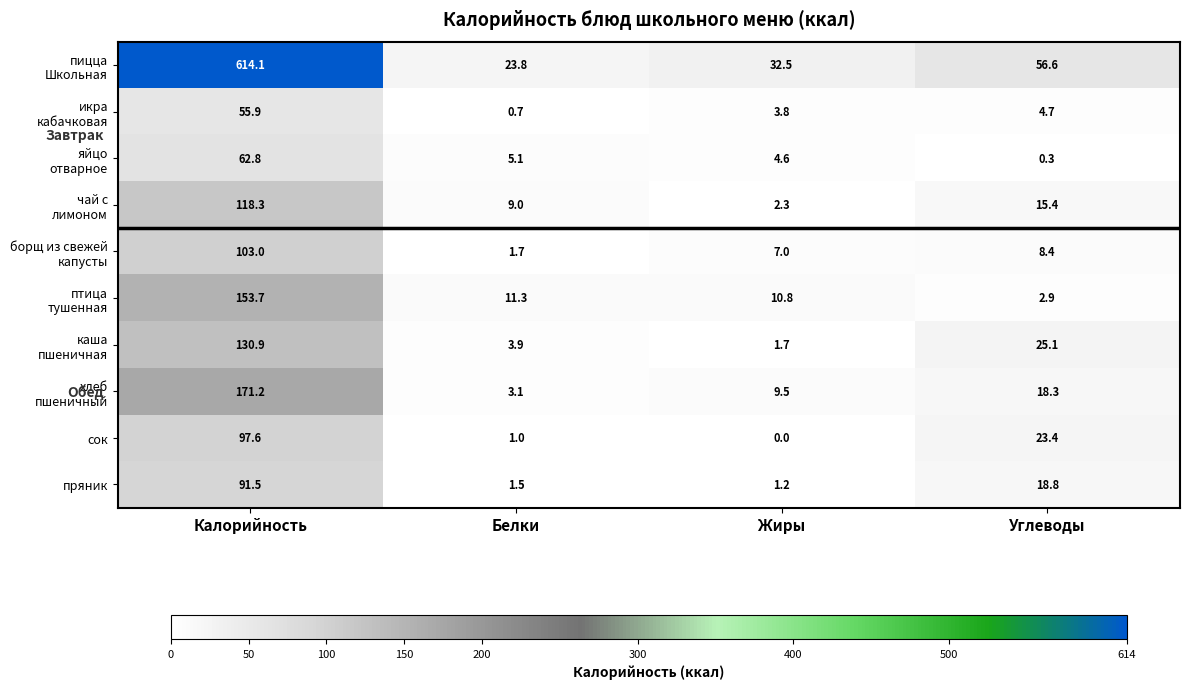

At which label is пряник closest to 46?

Углеводы